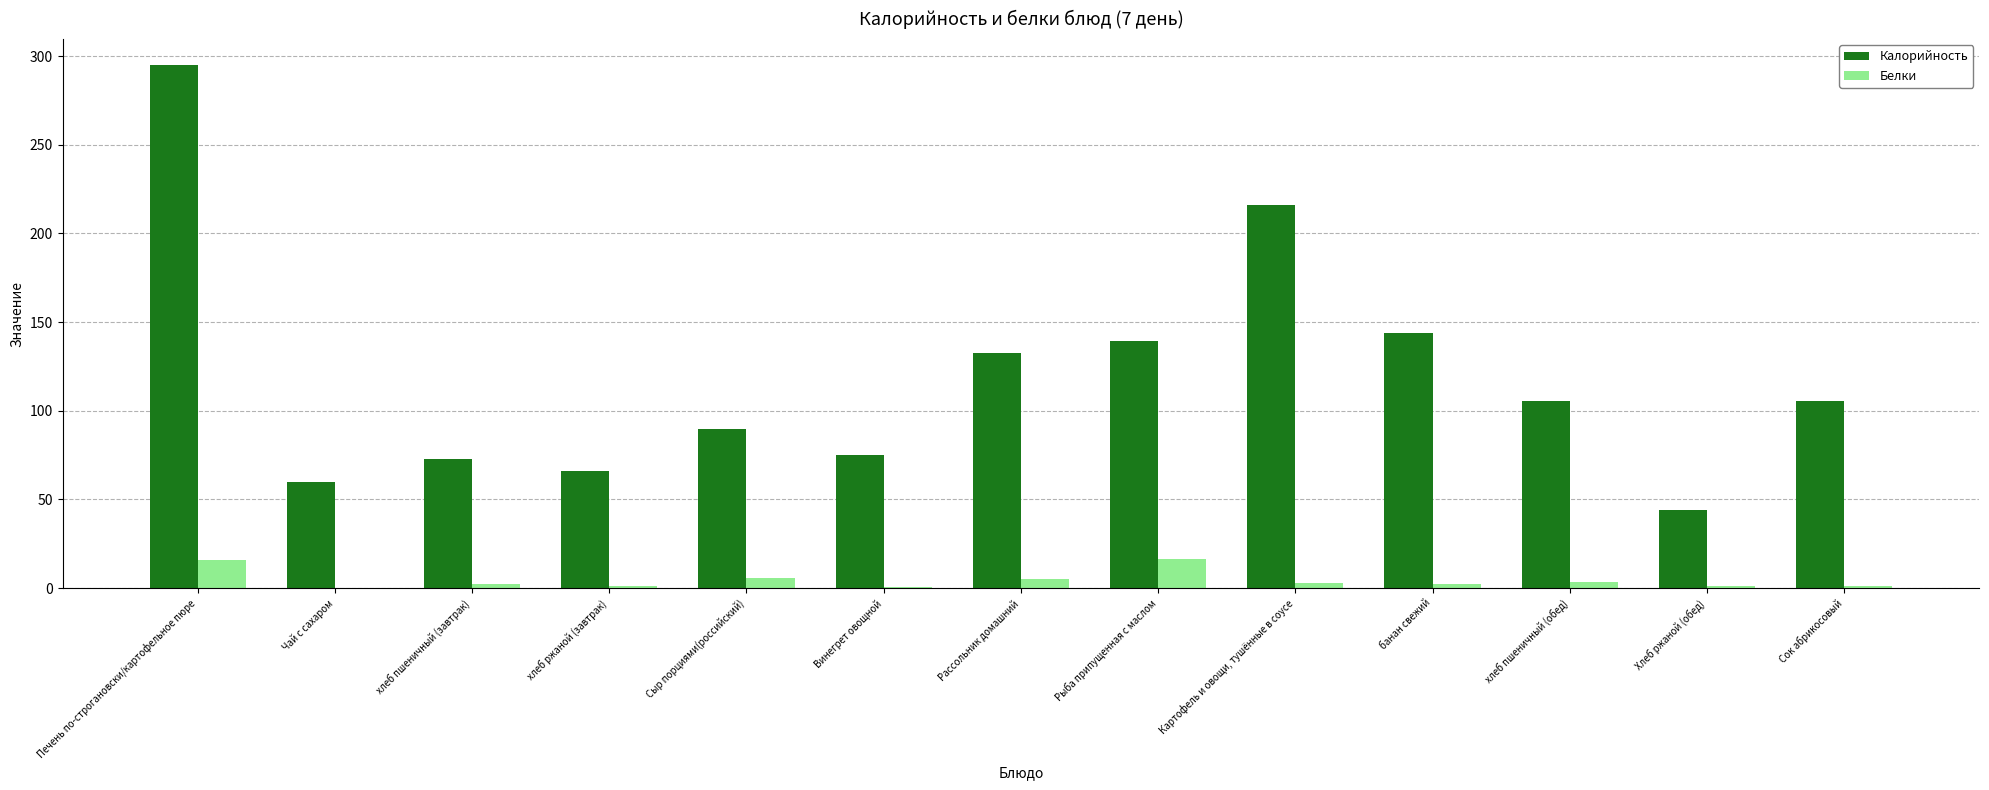

Is it true that Белки equals 5.7 at Сыр порциями(российский)?

True